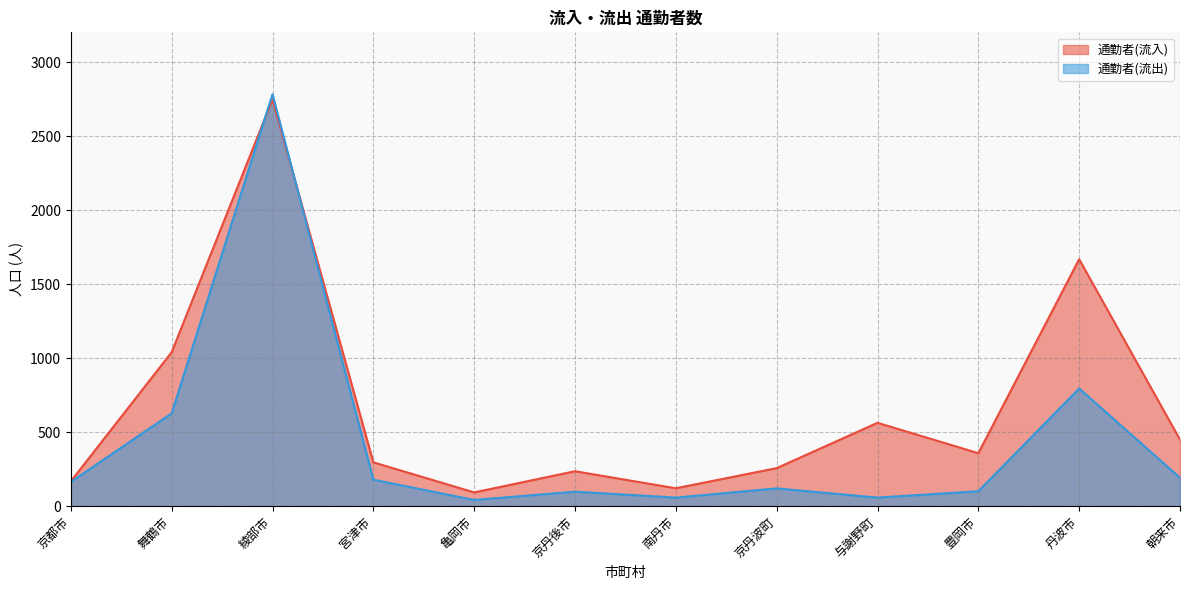

How many distinct data groups are displayed?

2